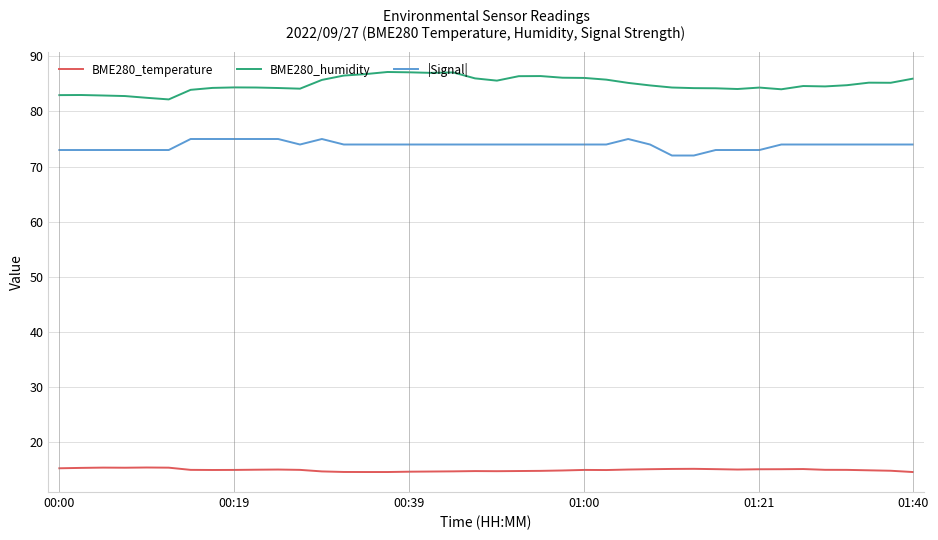

What are all the series names shown in the legend?

BME280_temperature, BME280_humidity, |Signal|